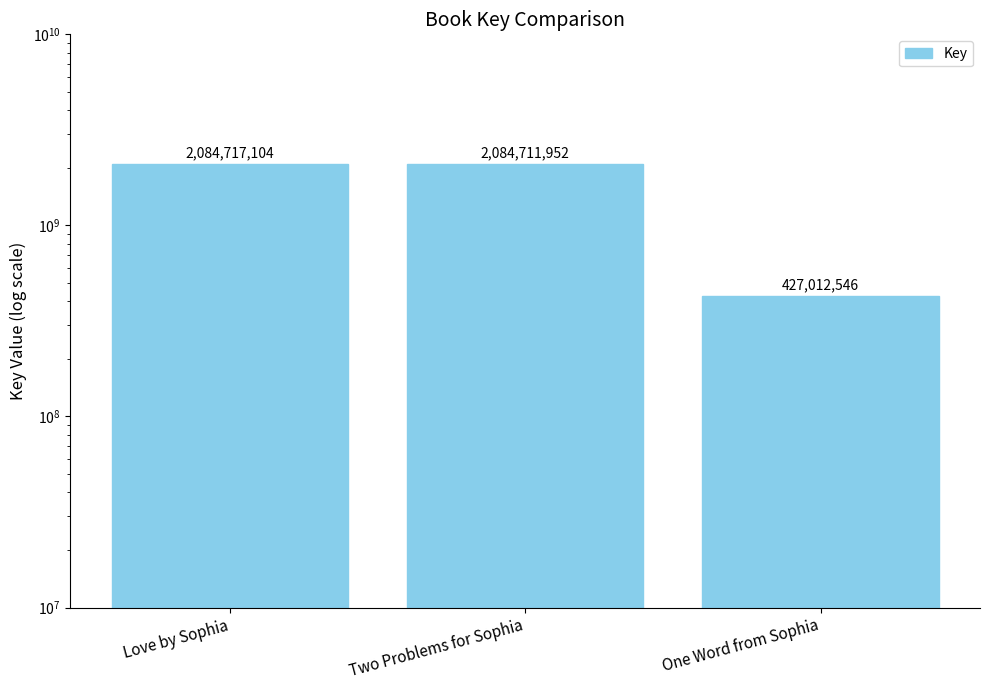

Rank the categories by value from lowest to highest.

One Word from Sophia, Two Problems for Sophia, Love by Sophia